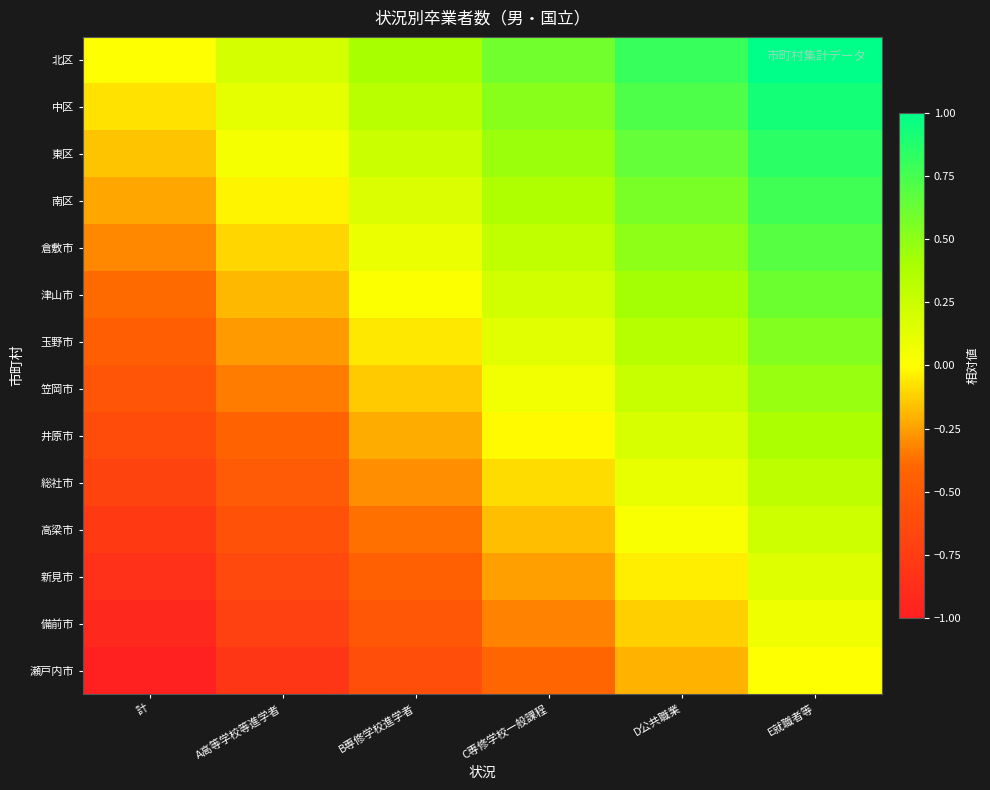

What is the smallest value displayed?

-1.0